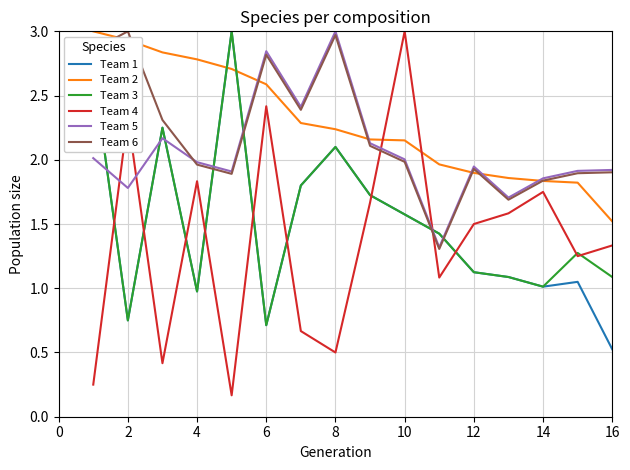

Which series has the largest range (max minus min)?

Team 4